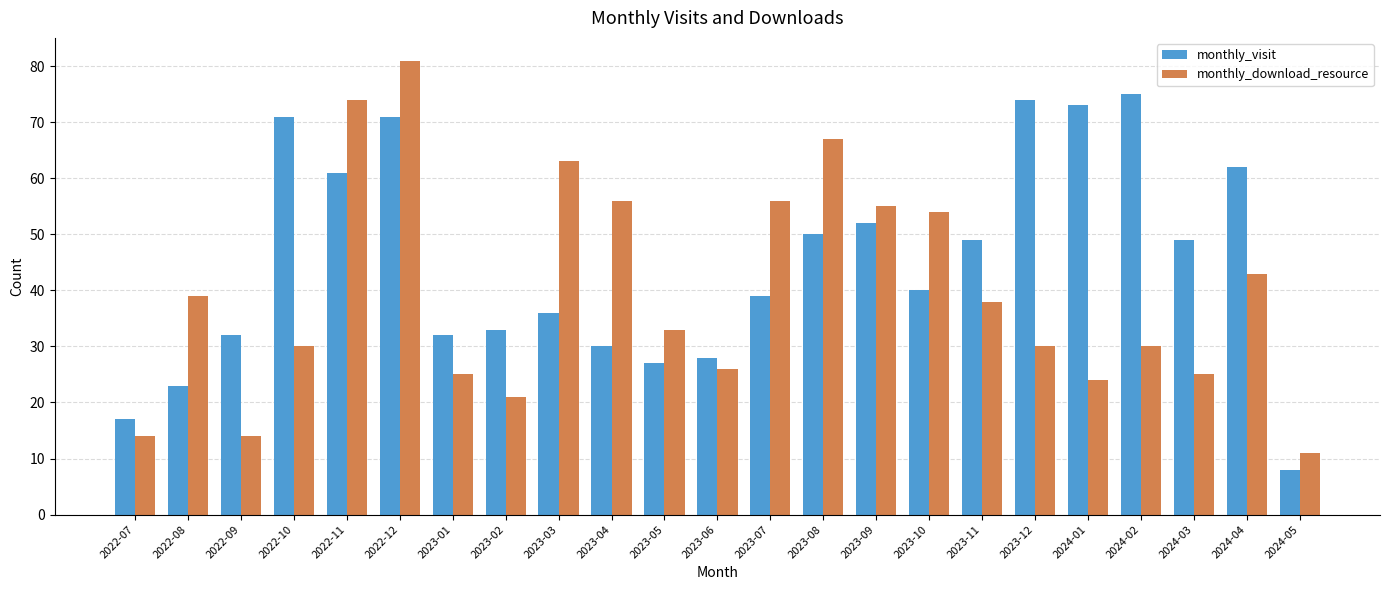

Rank the series by their maximum value, from lowest to highest.

monthly_visit, monthly_download_resource